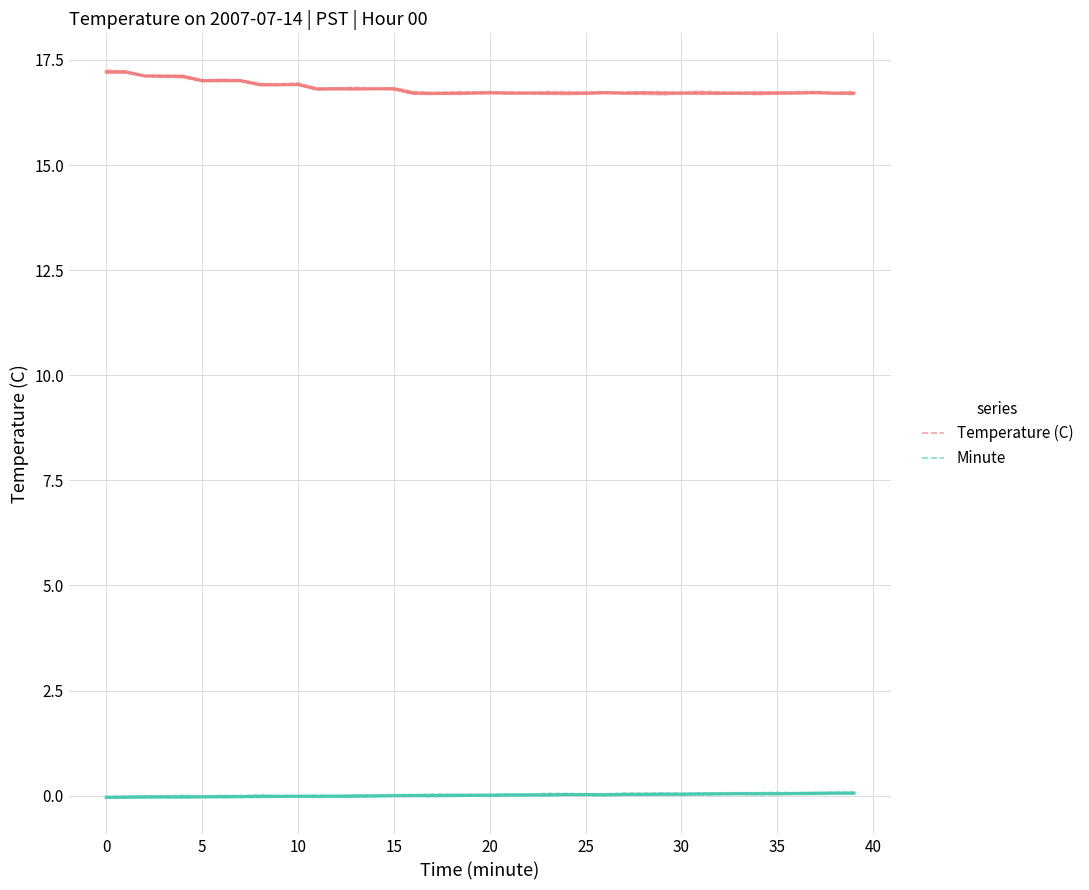

In Minute, how many points are lower than both neighbors (excluding endpoints)?

11